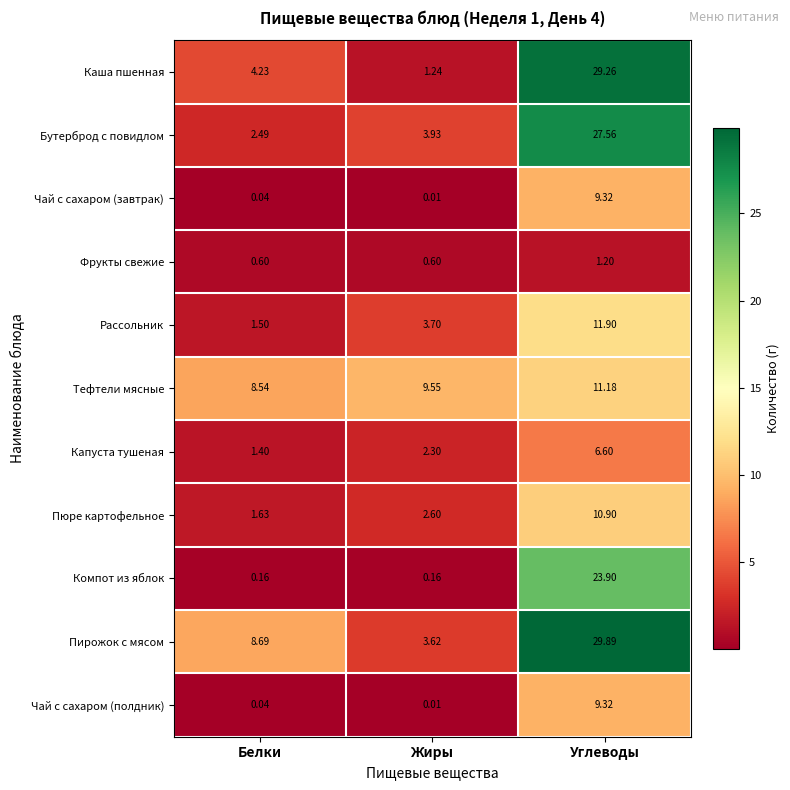

Which series has the widest spread of values?

Каша пшенная